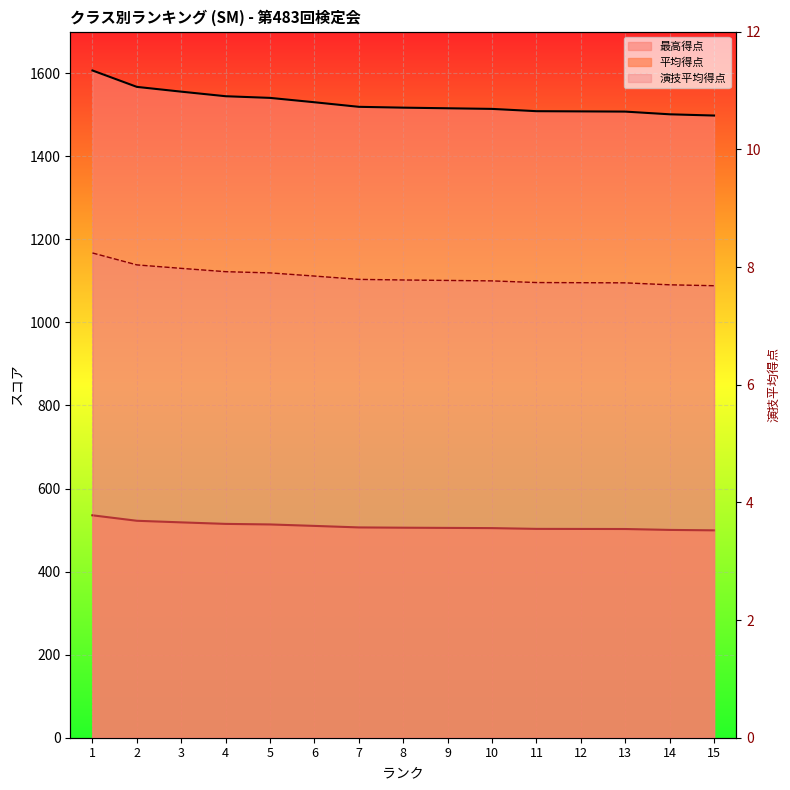

Rank the categories by value from lowest to highest.

15, 14, 13, 12, 11, 10, 9, 8, 7, 6, 5, 4, 3, 2, 1